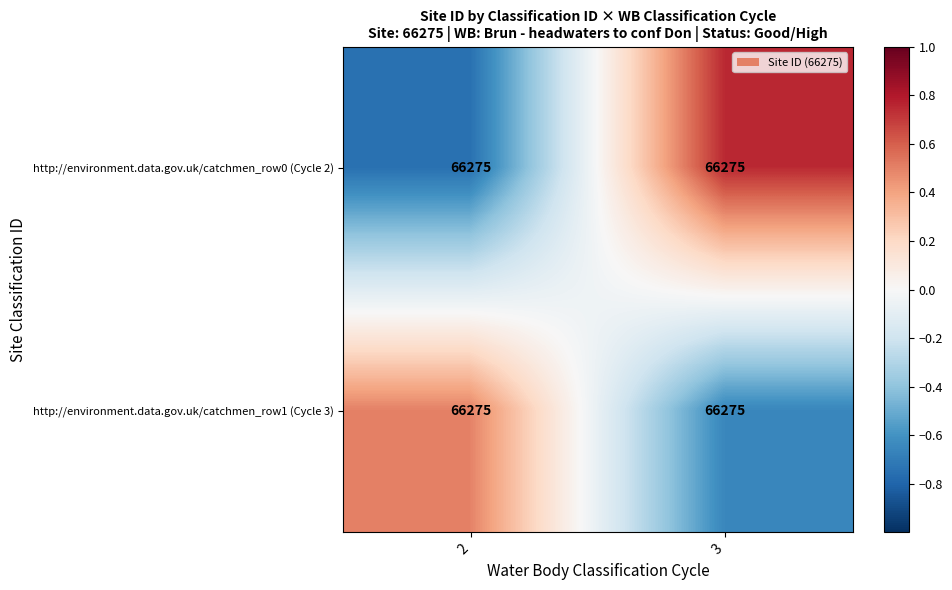

At which label does http://environment.data.gov.uk/catchmen_row0 (Cycle 2) first exceed 0?

3